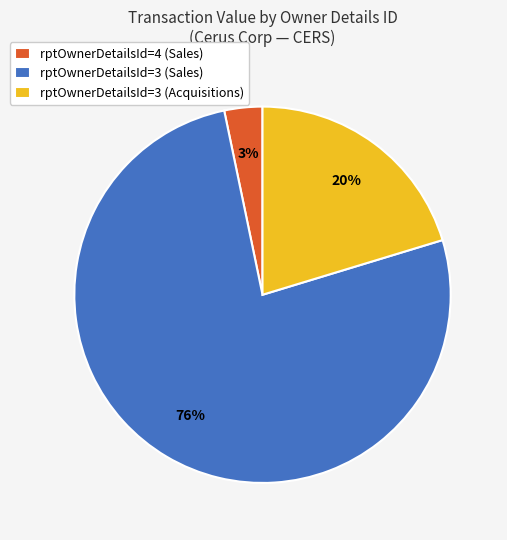

How many slices are in this pie chart?

3